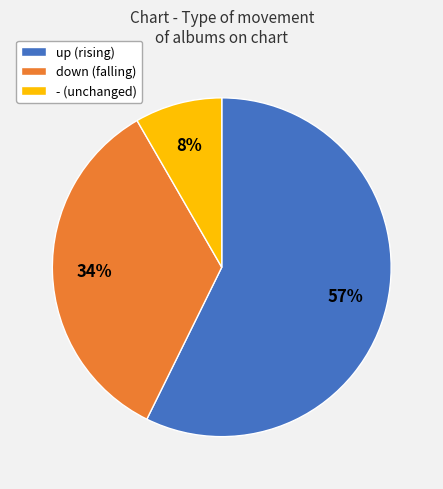

Count the number of slices in the pie.

3